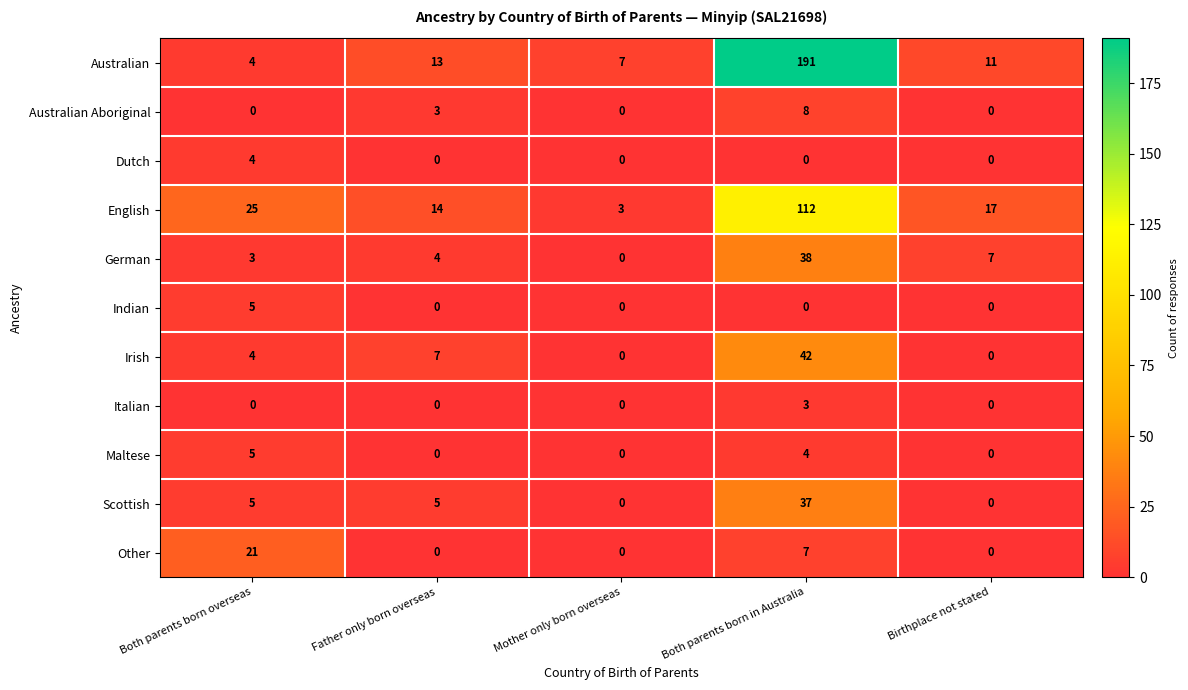

Where is Australian Aboriginal nearest to the value 4?

Father only born overseas